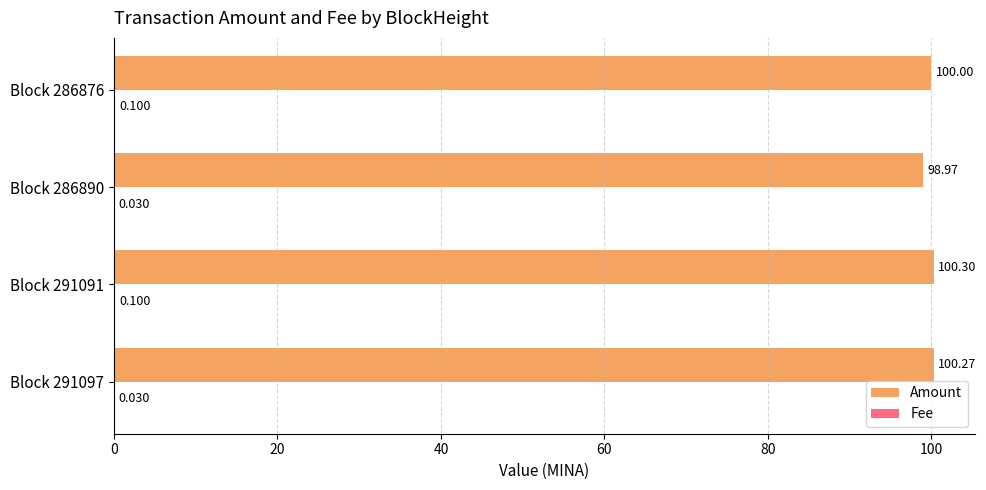

Which series has the largest total across all categories?

Amount